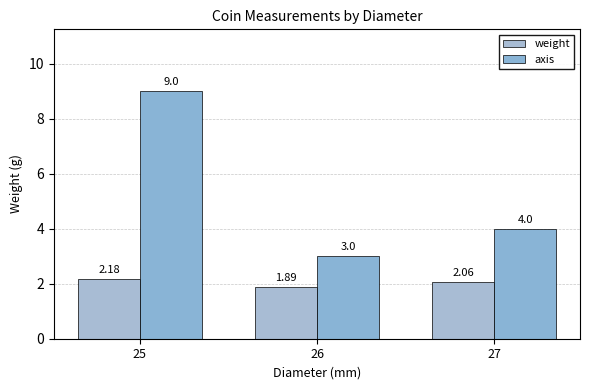

How many groups of bars are there?

3